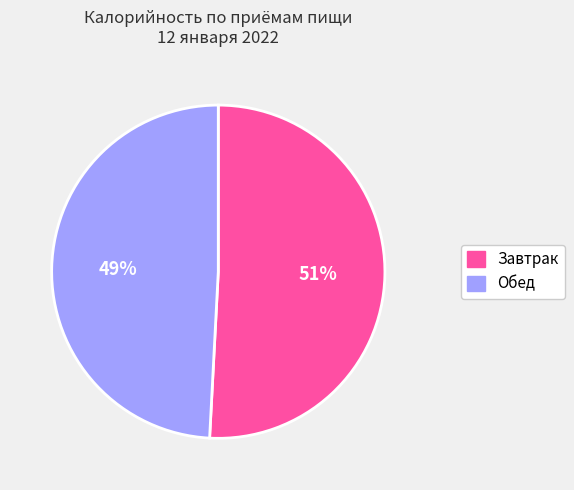

To the nearest percent, what is the average slice percentage?

50%